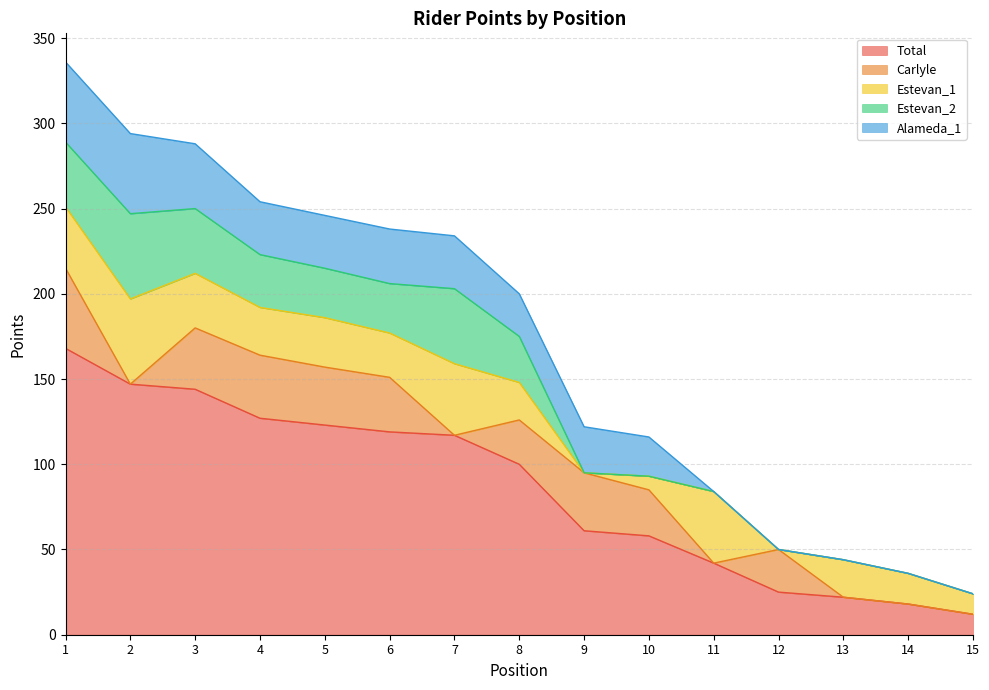

What is the difference between the maximum and minimum values in the Alameda_1 series?

47